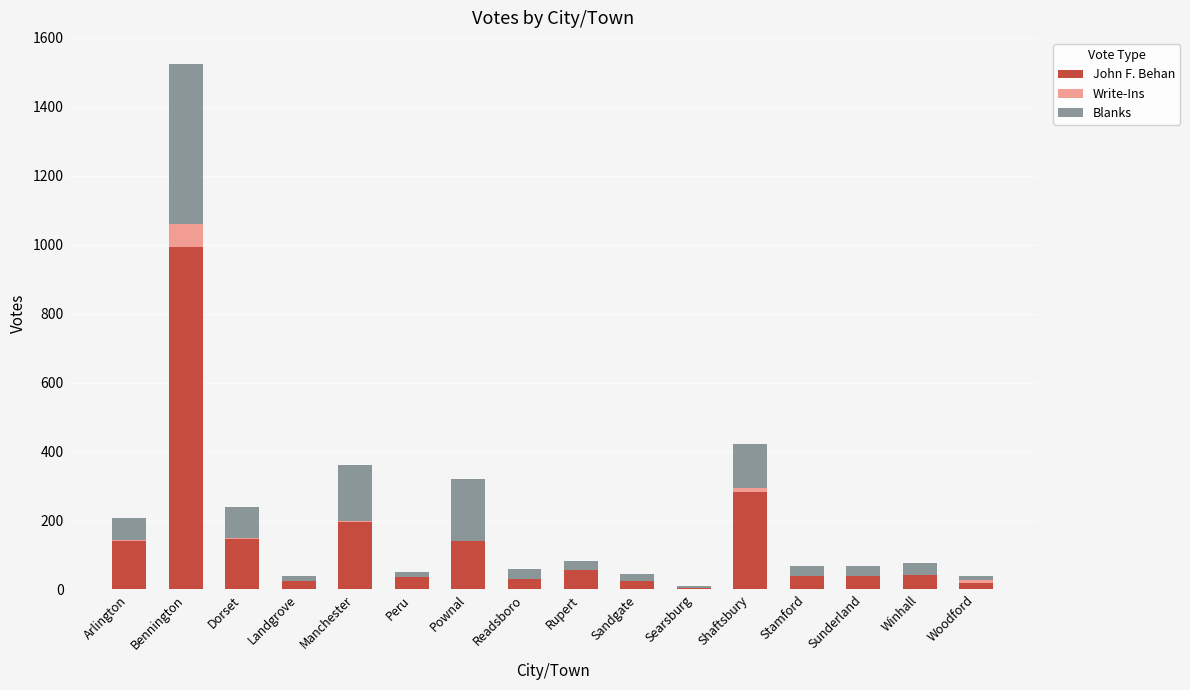

At which label is John F. Behan closest to 499?

Shaftsbury